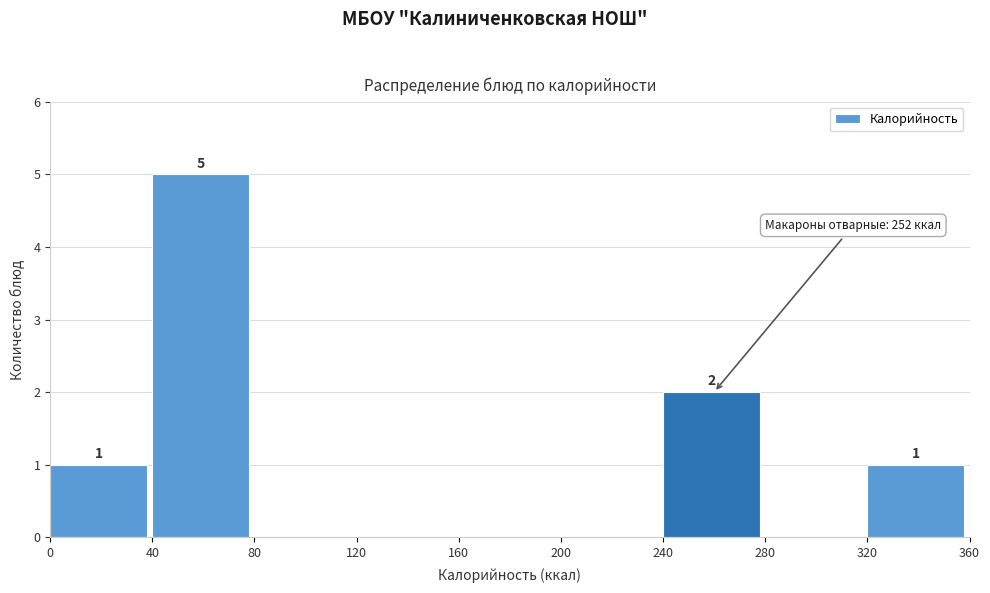

Over which range of the x-axis is the bar tallest?

40 to 80